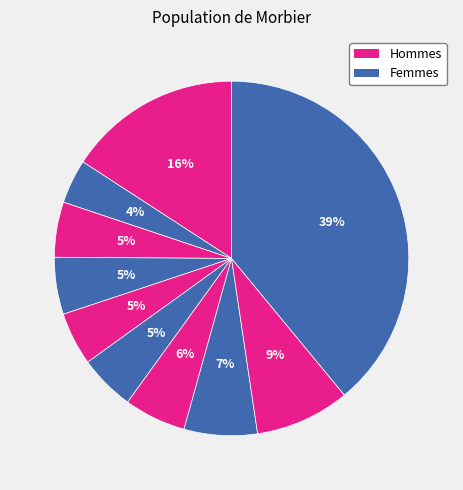

Count the number of slices in the pie.

10